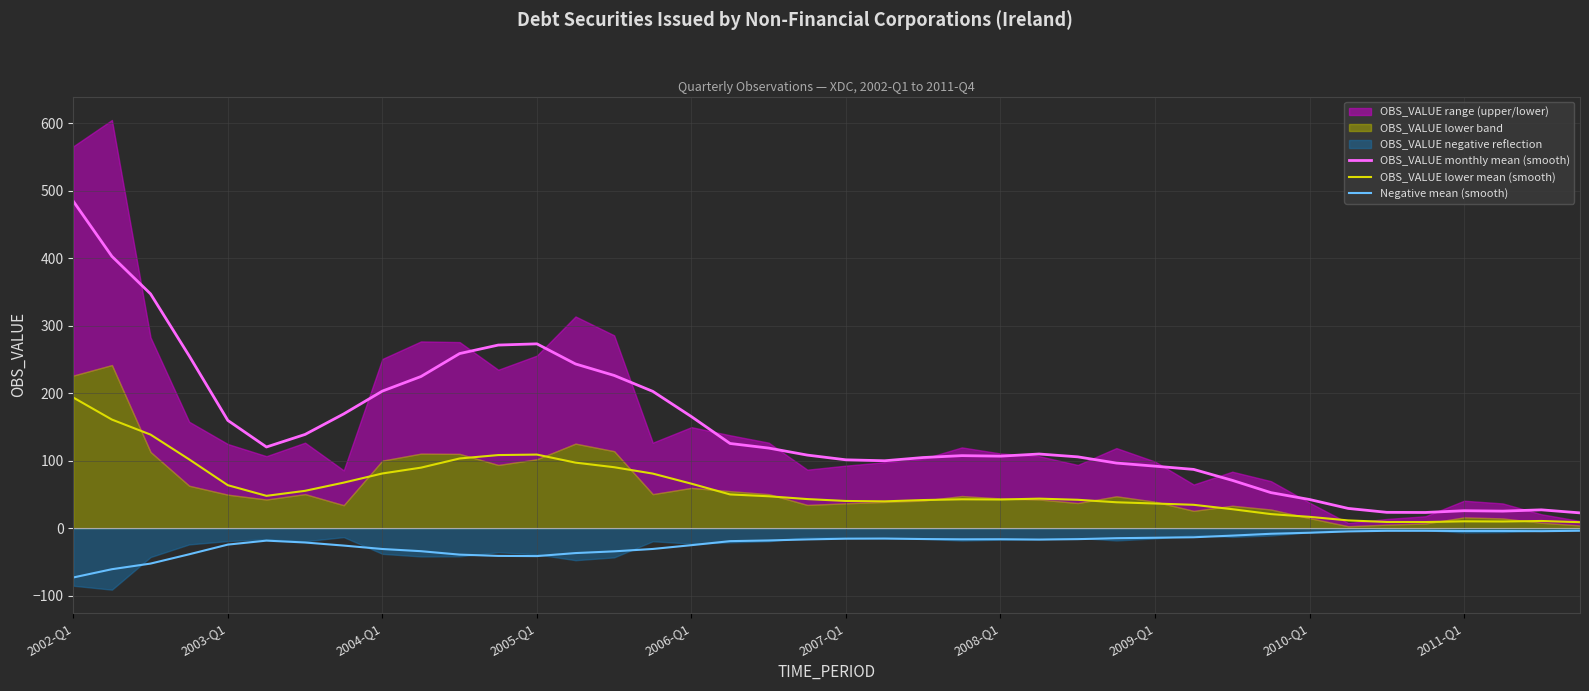

What is the highest value of the OBS_VALUE lower mean (smooth) series?

193.9